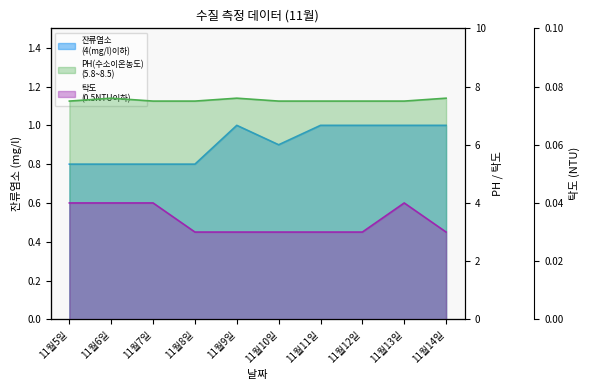

What is the sum of all 잔류염소
(4(mg/l)이하) values?

9.1